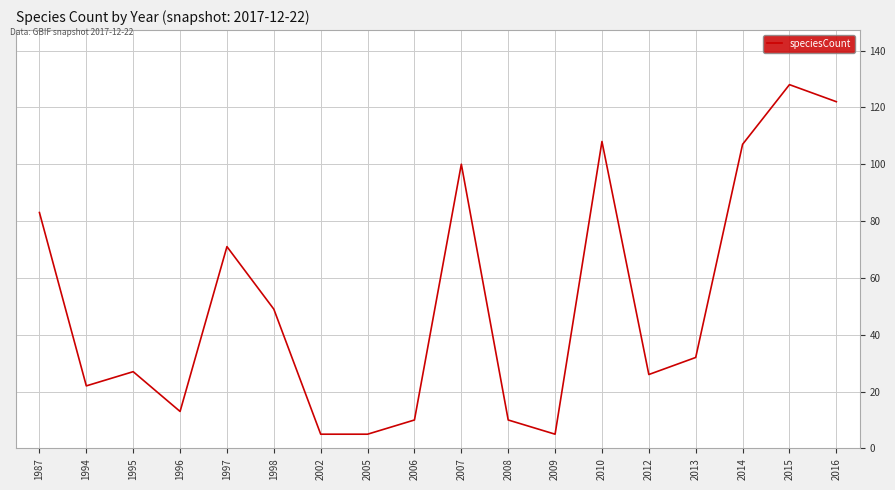

At which label does the data first exceed 32?

1987